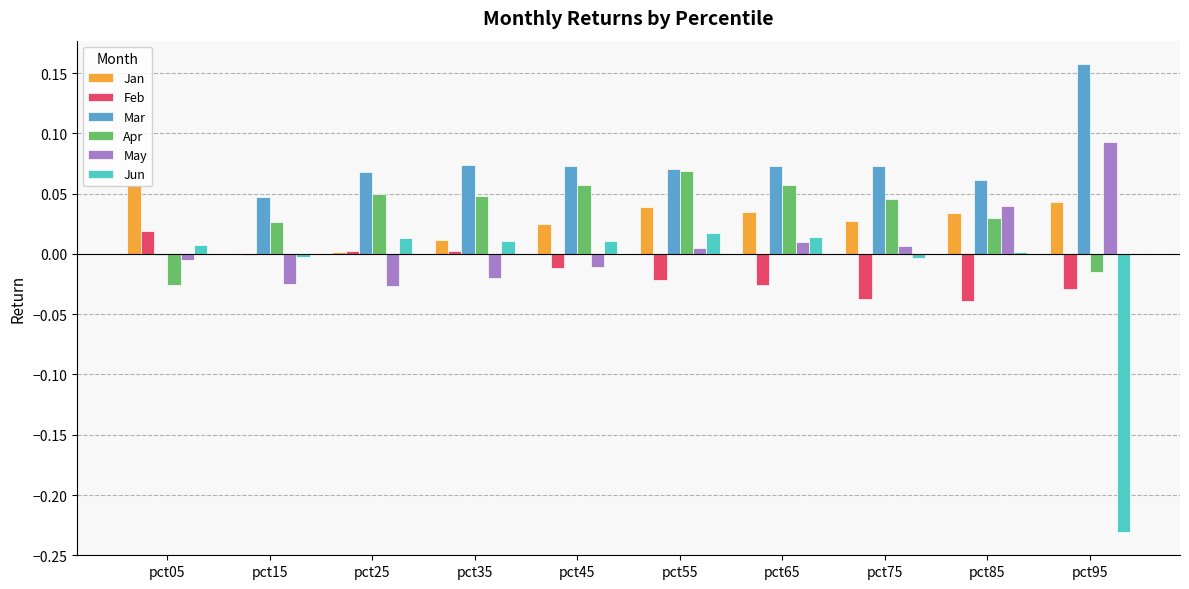

At which label does Apr reach its peak?

pct55